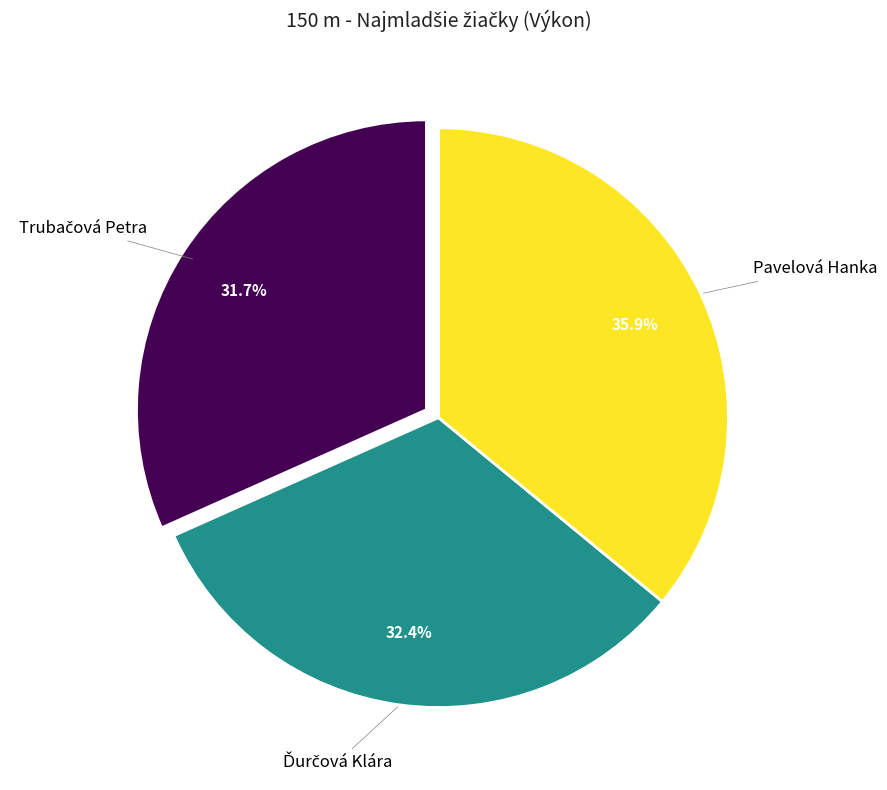

Does any single category account for the majority?

No